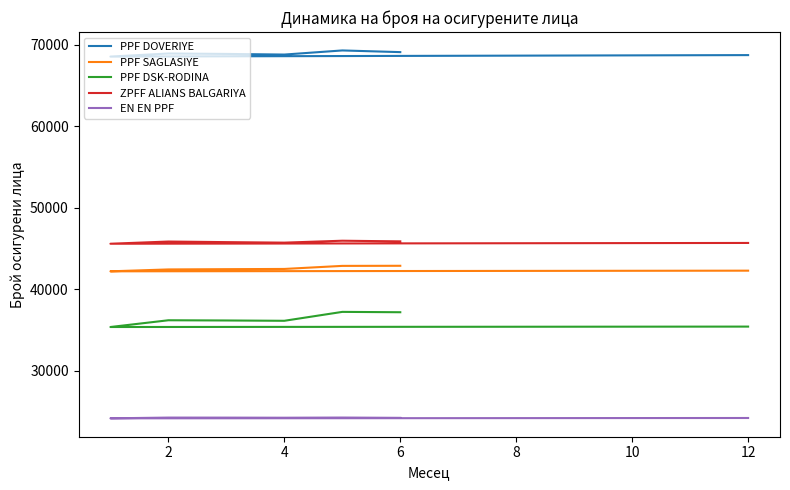

What is the difference between the maximum and minimum values in the EN EN PPF series?

94